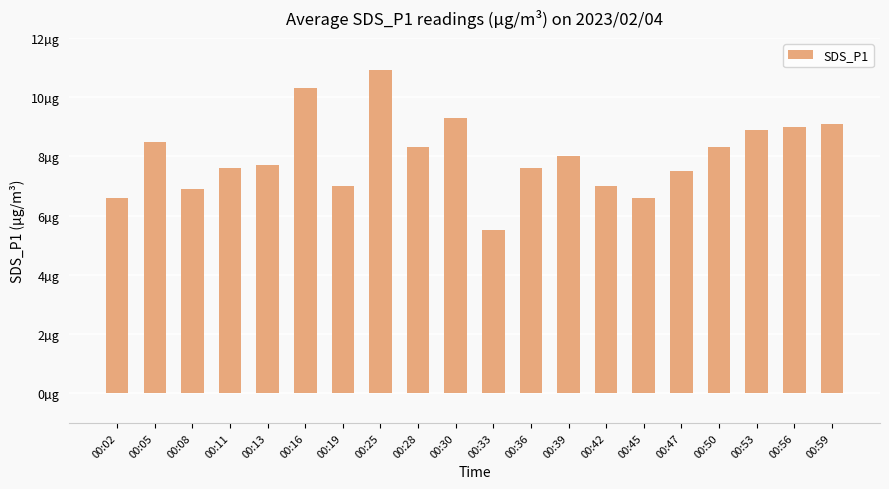

What is the ratio of the value at 00:25 to the value at 00:16?

1.1